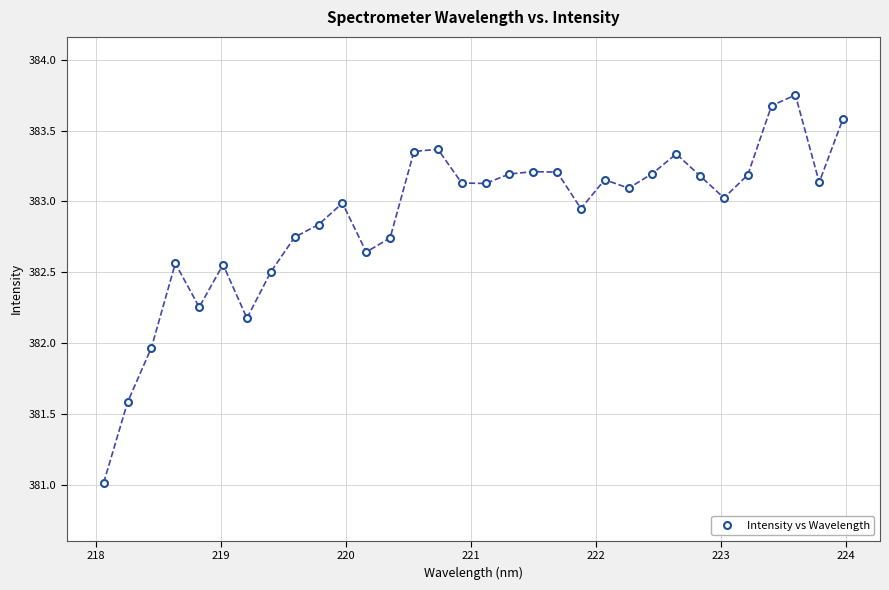

What is the range of Y values (max minus min)?

2.7